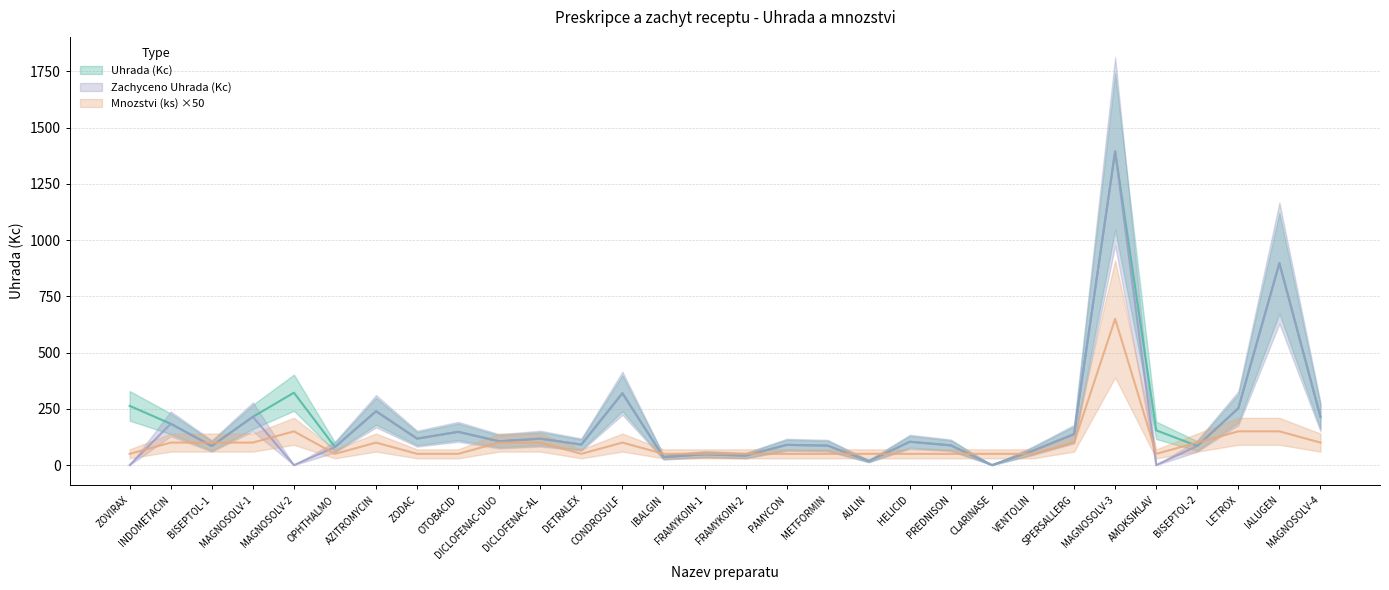

What is the average value of the Uhrada (Kc) series?

199.9